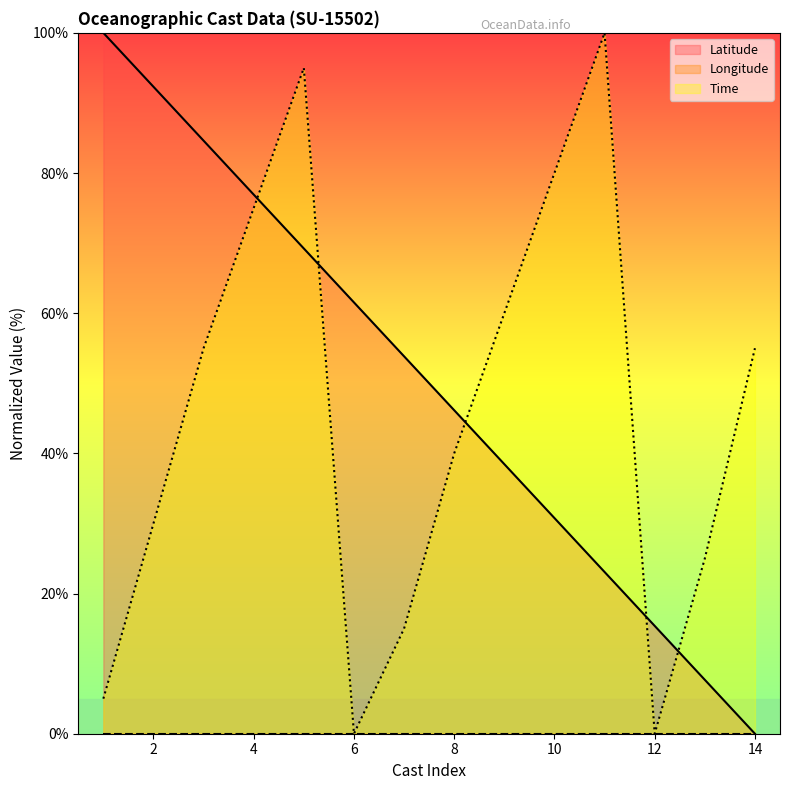

True or false: Latitude has a value of 61.5 at 6.

True